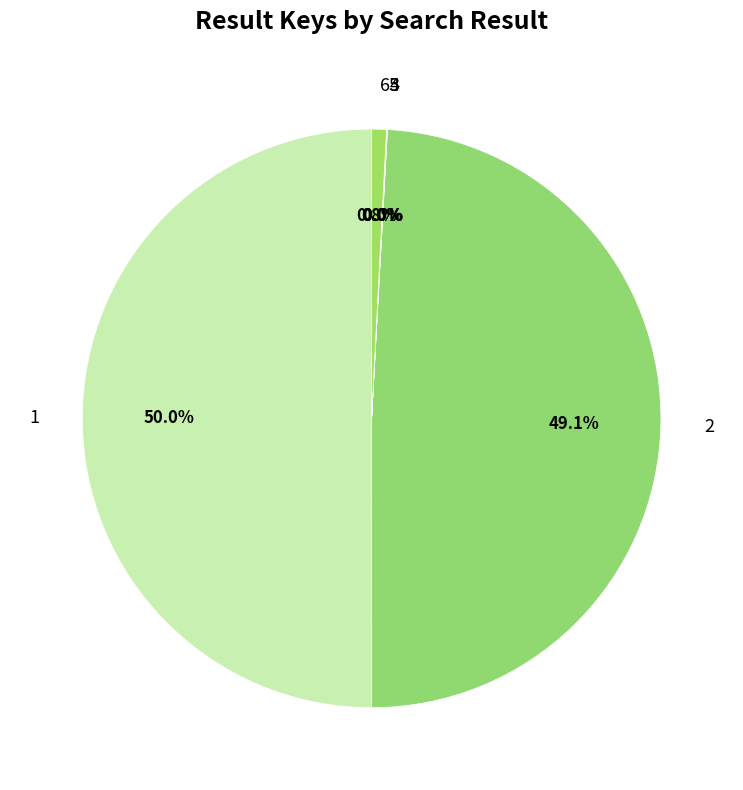

Do 1 and 2 together represent more than half of the pie?

Yes